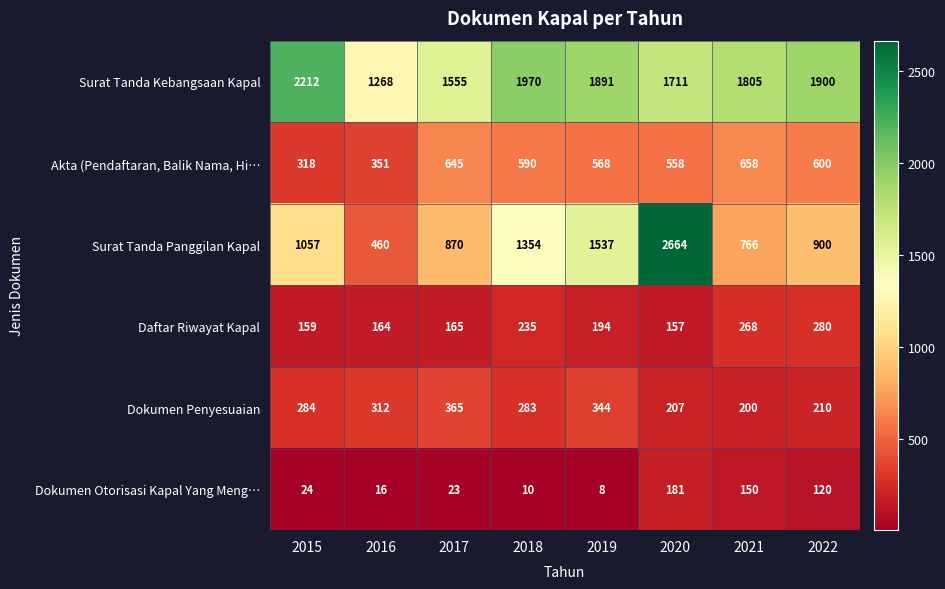

True or false: Daftar Riwayat Kapal has a value of 157 at 2020.

True